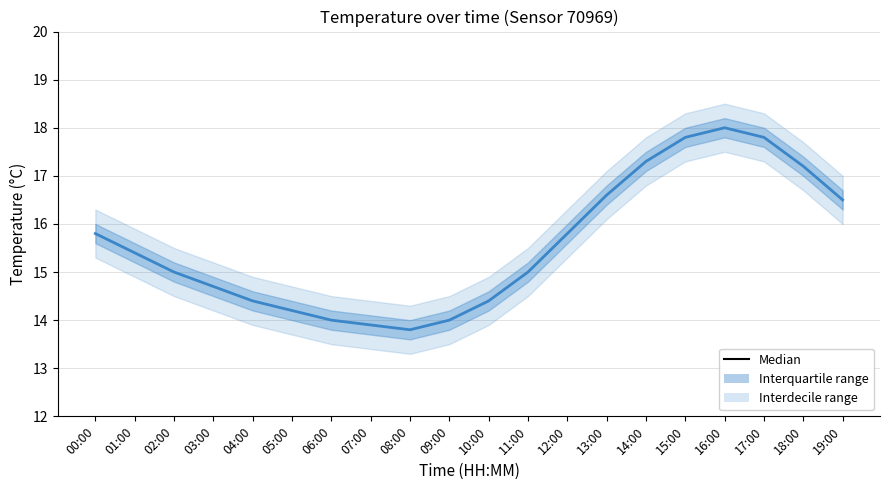

What is the difference between the maximum and second lowest values?

4.1